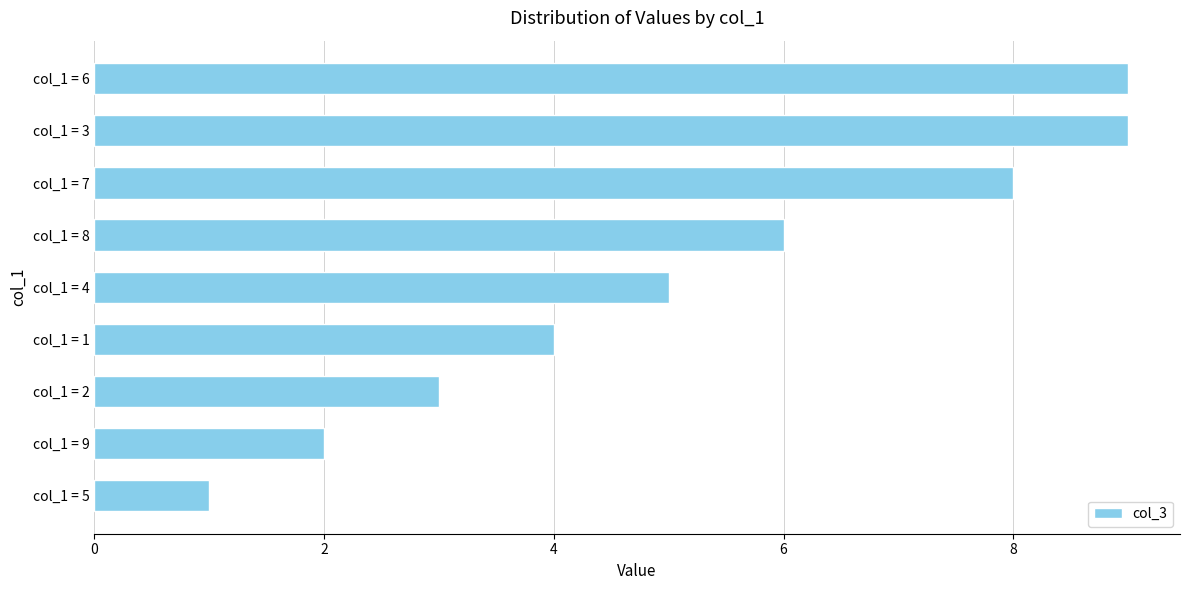

Reading top to bottom, extract all data points from this chart.

9	9	8	6	5	4	3	2	1